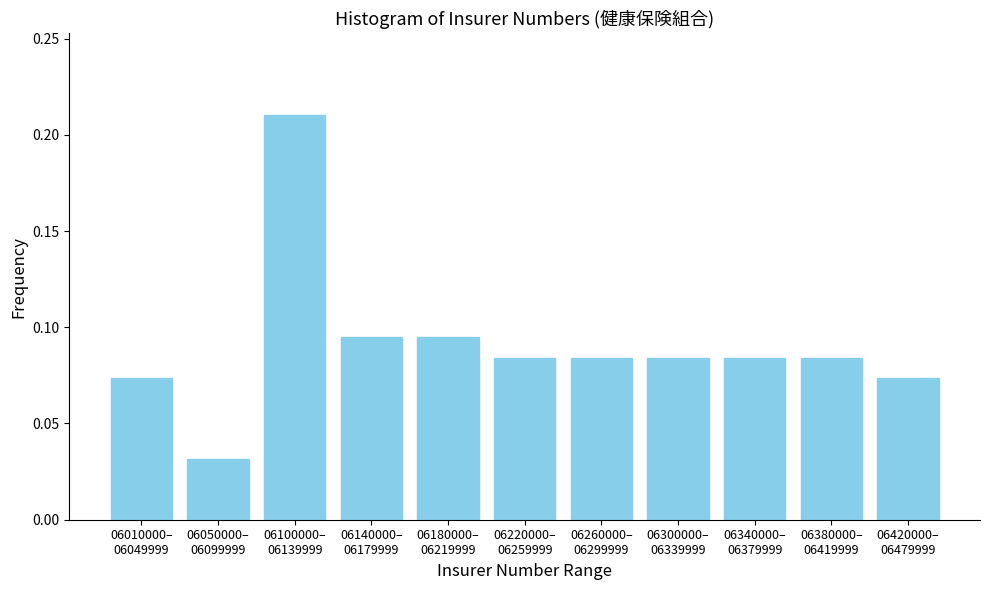

What is the sum of all values?

1.0